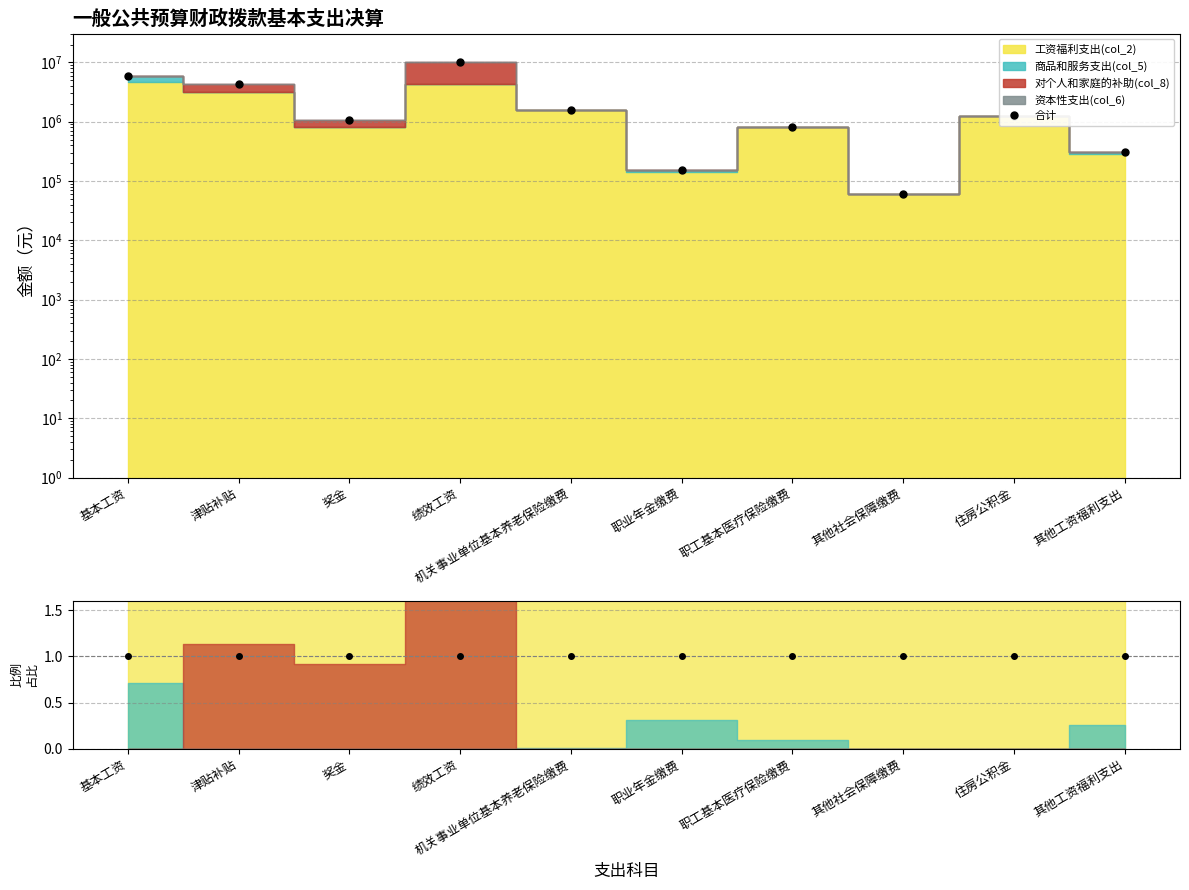

What is the sum of all values?

25627444.3